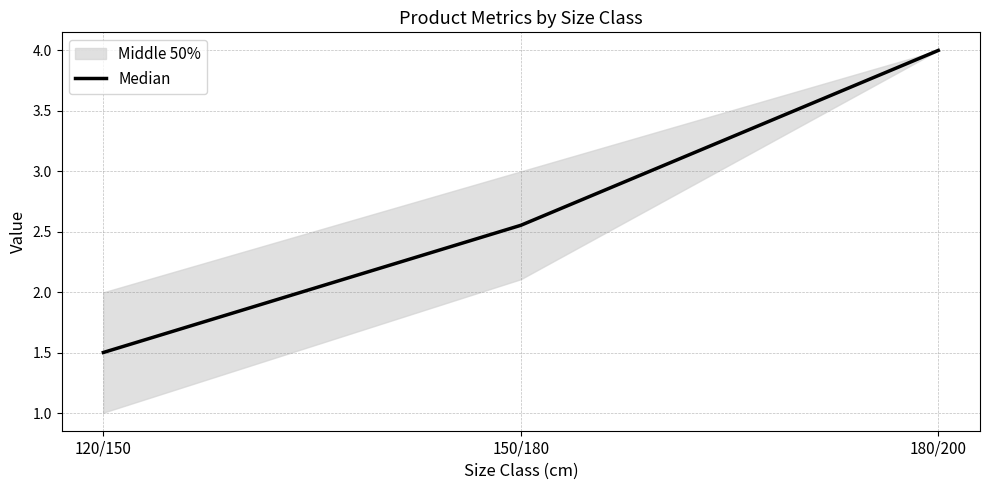

List the labels in order of value, largest first.

180/200, 150/180, 120/150